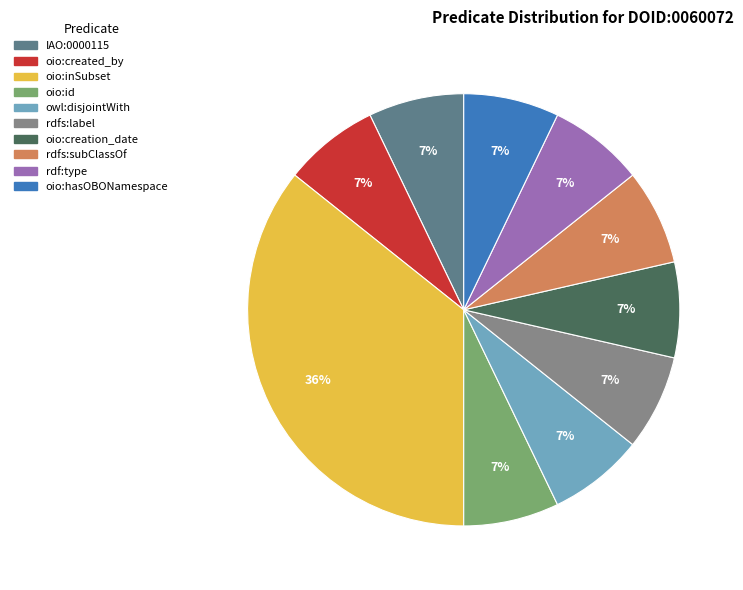

To the nearest percent, what is the difference between the largest and smallest slice percentages?

29%